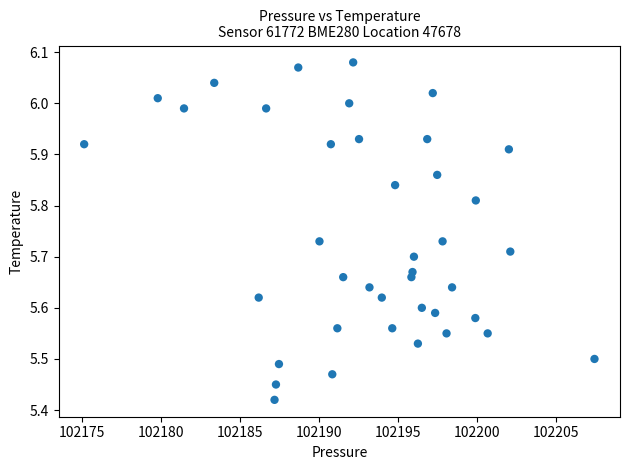

What is the range of Y values (max minus min)?

0.7